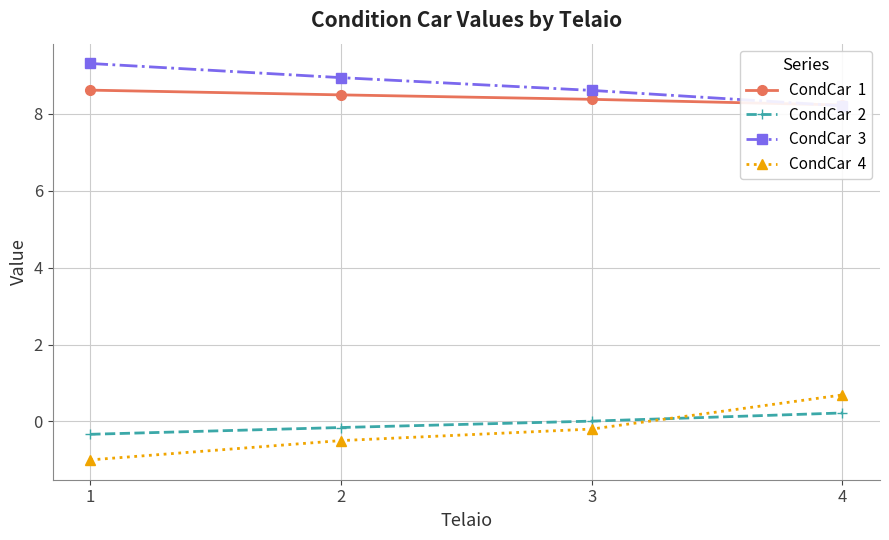

List the labels in order of CondCar  2 value, smallest first.

1, 2, 3, 4